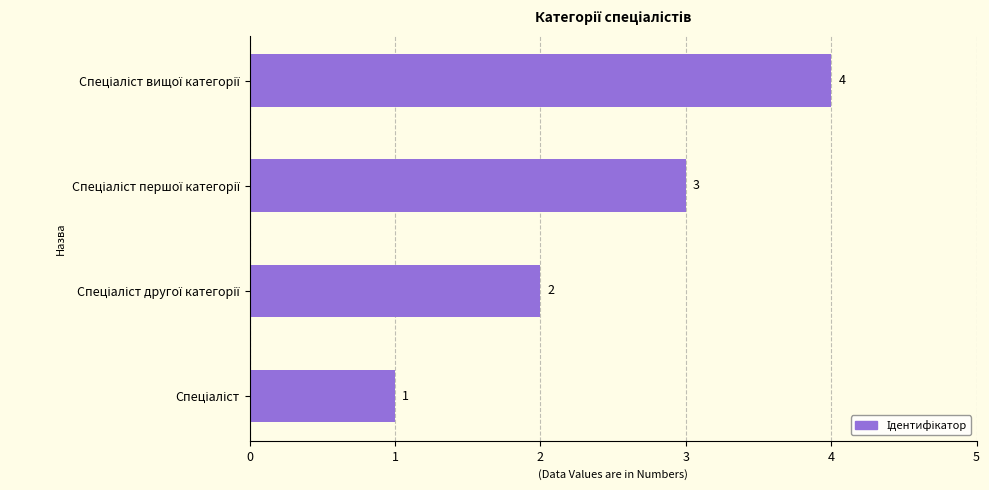

What is the maximum value shown in the chart?

4